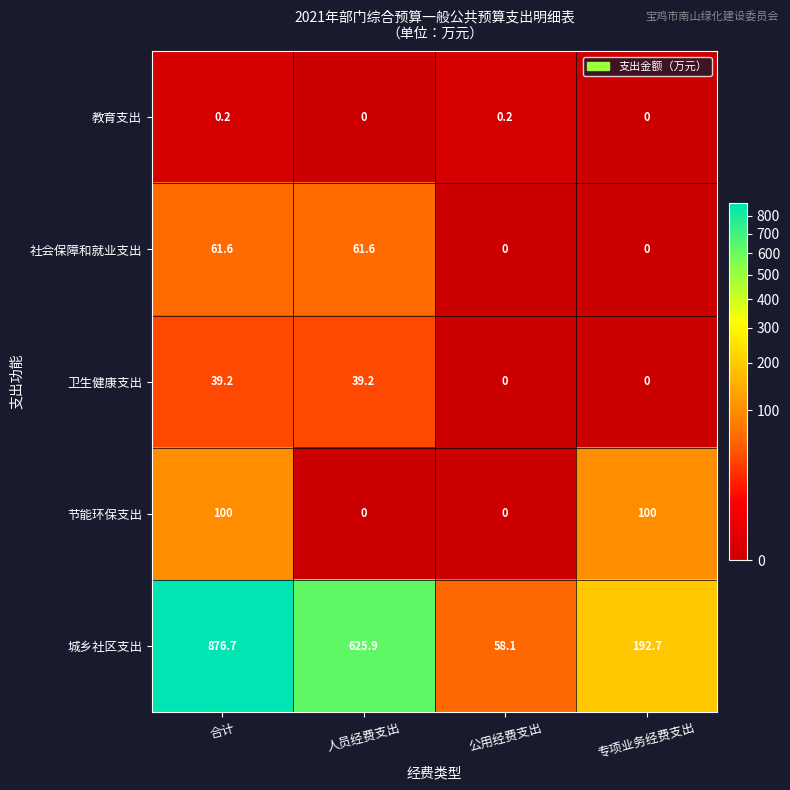

What is the difference between the maximum and minimum values in the 社会保障和就业支出 series?

61.6